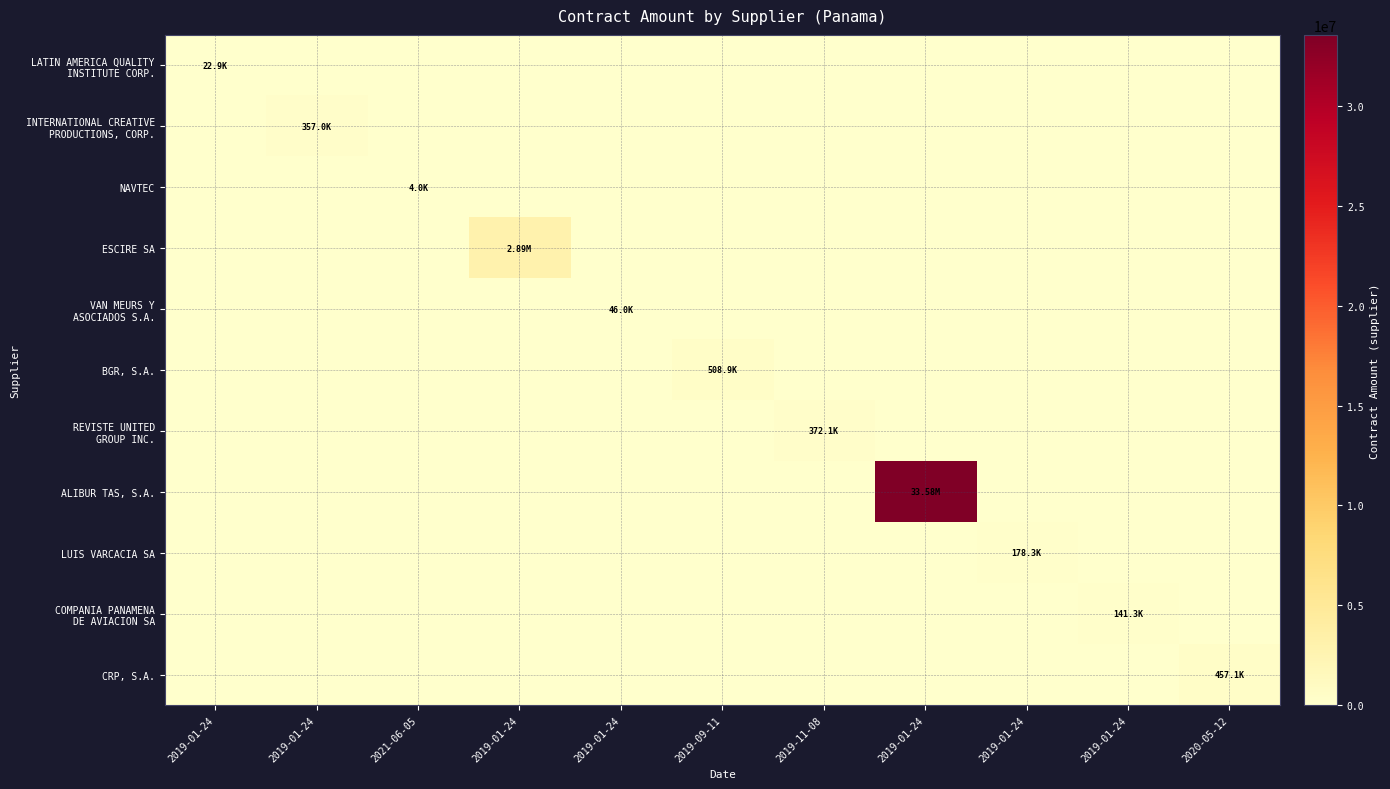

Which series has the largest range (max minus min)?

ALIBUR TAS, S.A.